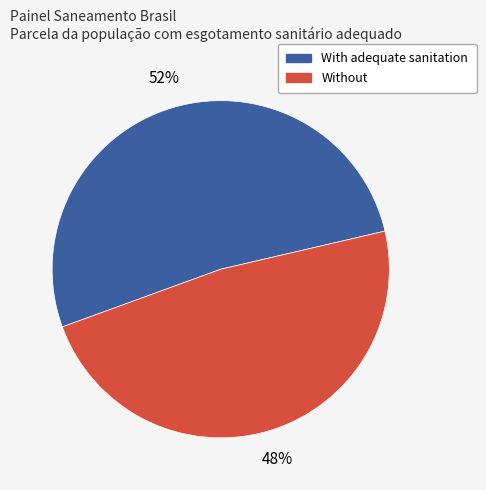

Which category has the biggest portion of the pie?

With adequate sanitation